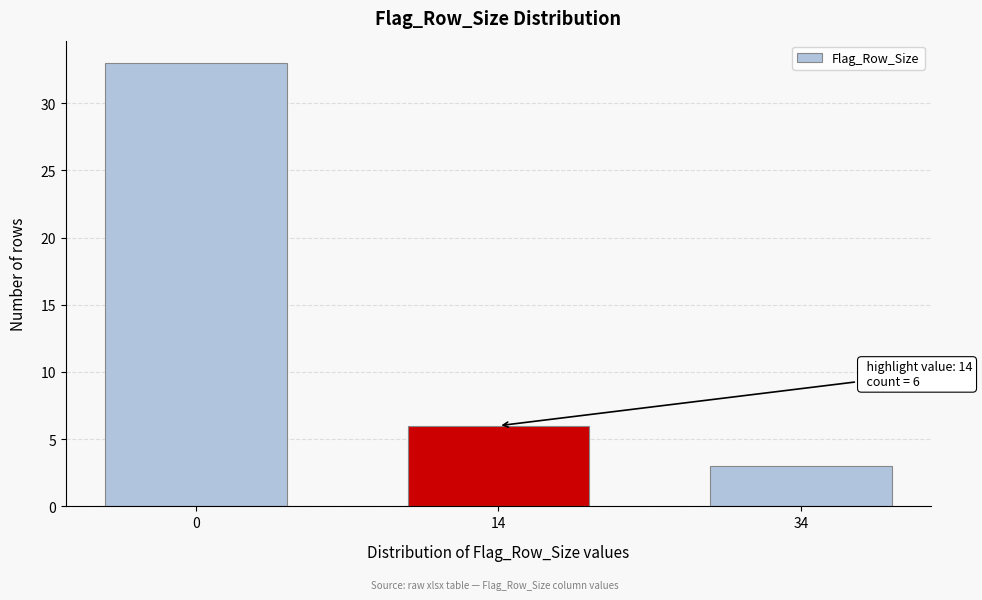

Reading left to right, transcribe all the data shown in this chart.

33	6	3